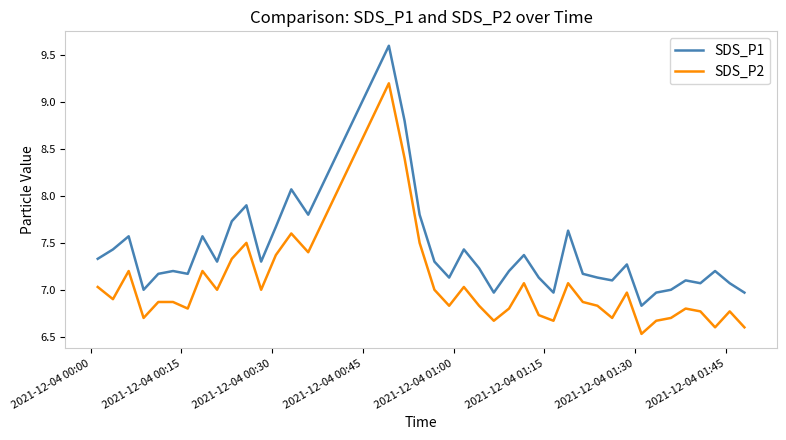

Which series has the largest total across all categories?

SDS_P1